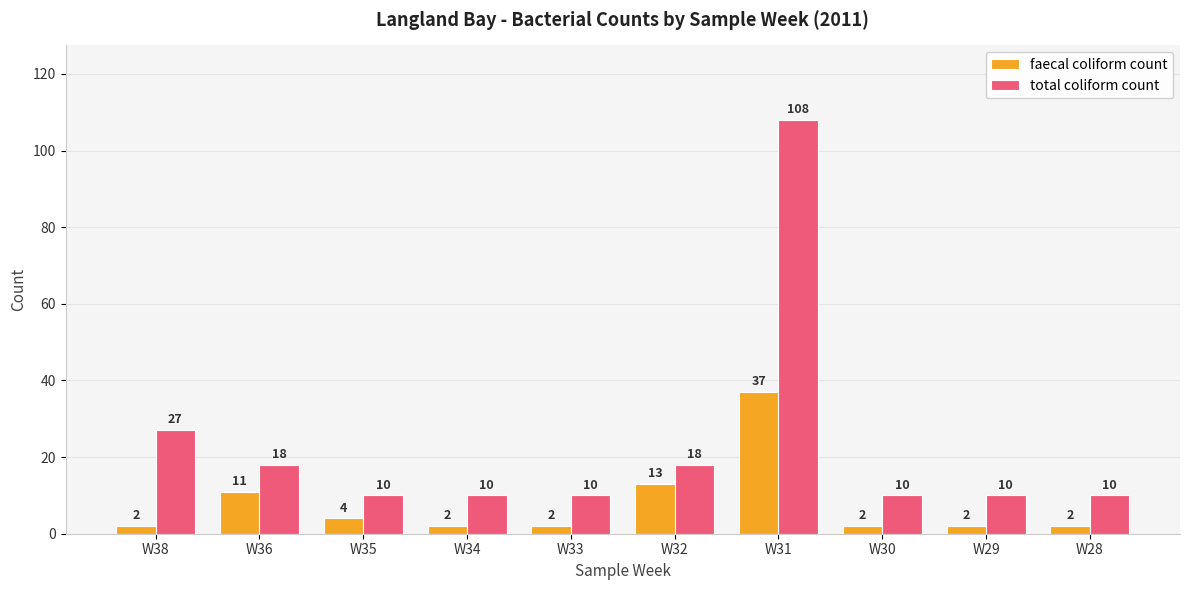

What is the sum of the faecal coliform count values at W31 and W29?

39